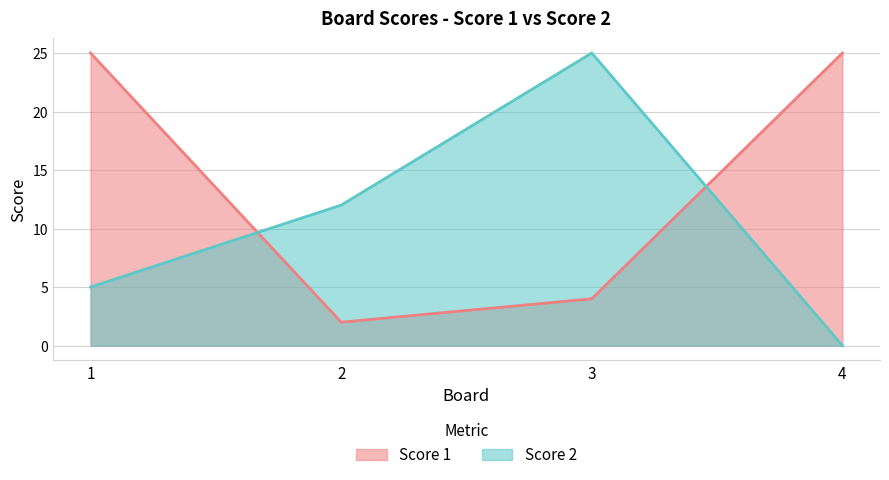

Is it true that Score 2 equals -8 at 4?

False